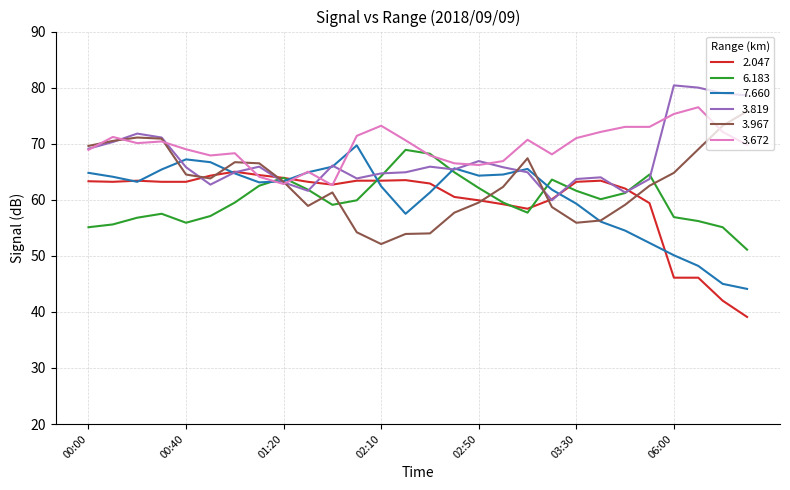

What is the lowest value of the 3.819 series?

59.9